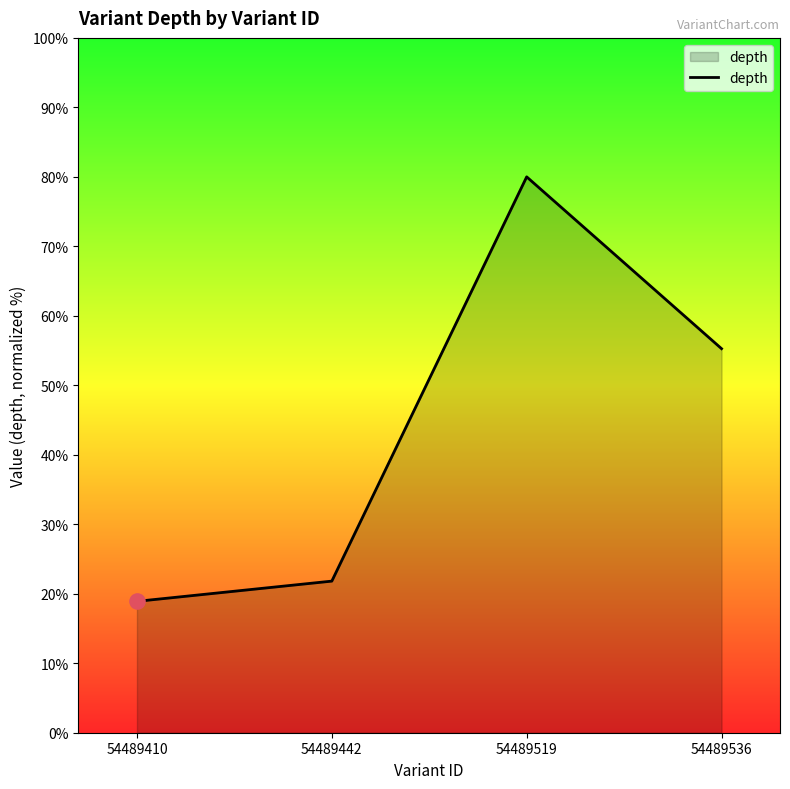

What is the change in value from 54489442 to 54489536?

+33.5